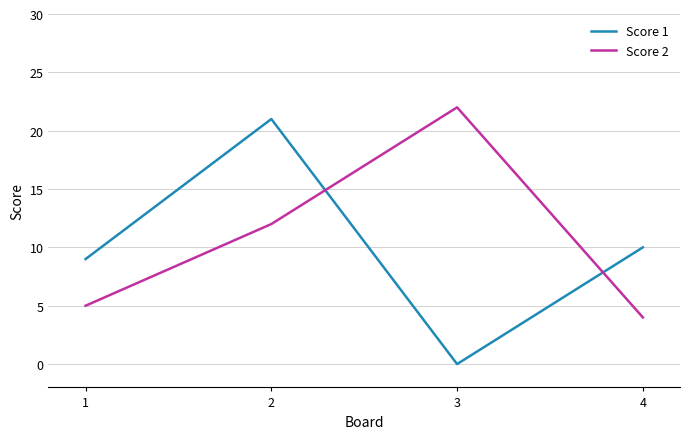

Reading left to right, transcribe all the data shown in this chart.

Score 1: 9	21	0	10
Score 2: 5	12	22	4